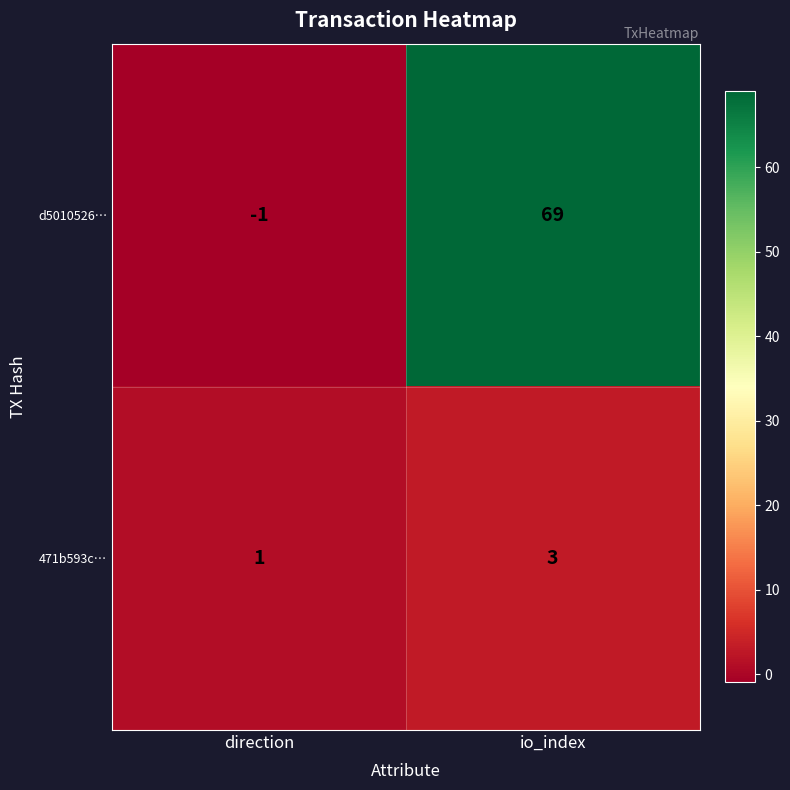

Rank the categories by 471b593c… value from lowest to highest.

direction, io_index